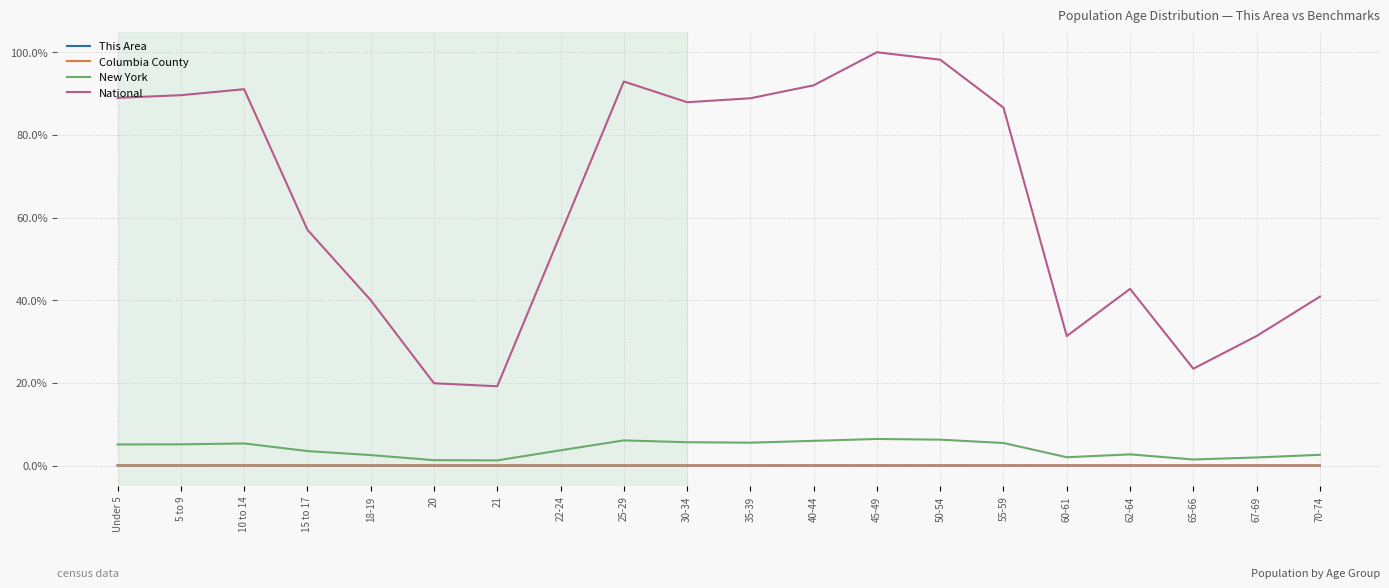

What is the lowest value of the National series?

19.2